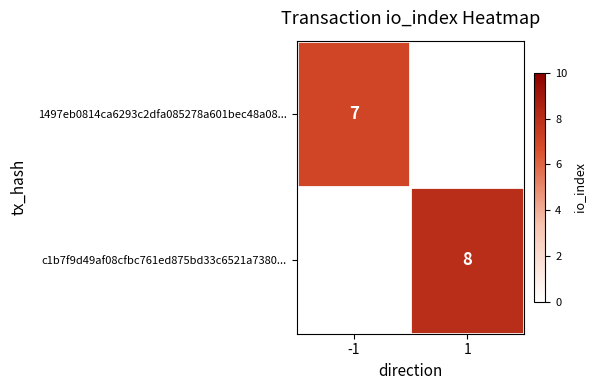

Is it true that c1b7f9d49af08cfbc761ed875bd33c6521a7380... equals 8 at 1?

True